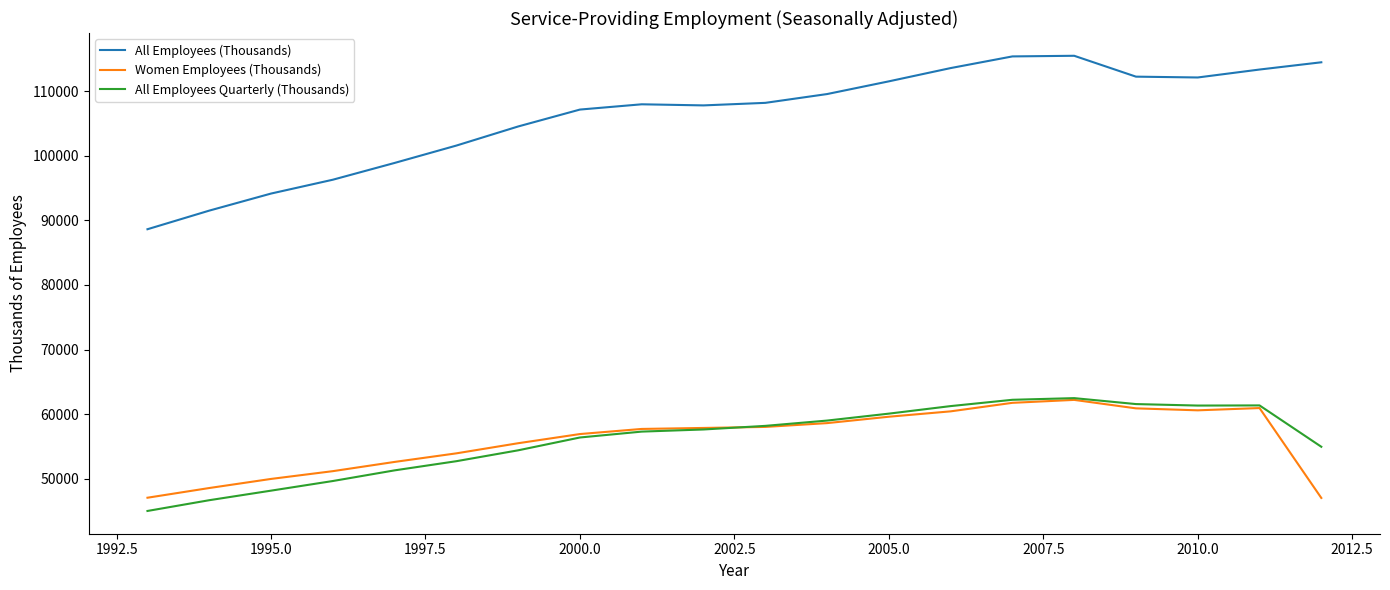

True or false: All Employees Quarterly (Thousands) and All Employees (Thousands) intersect in this chart.

False